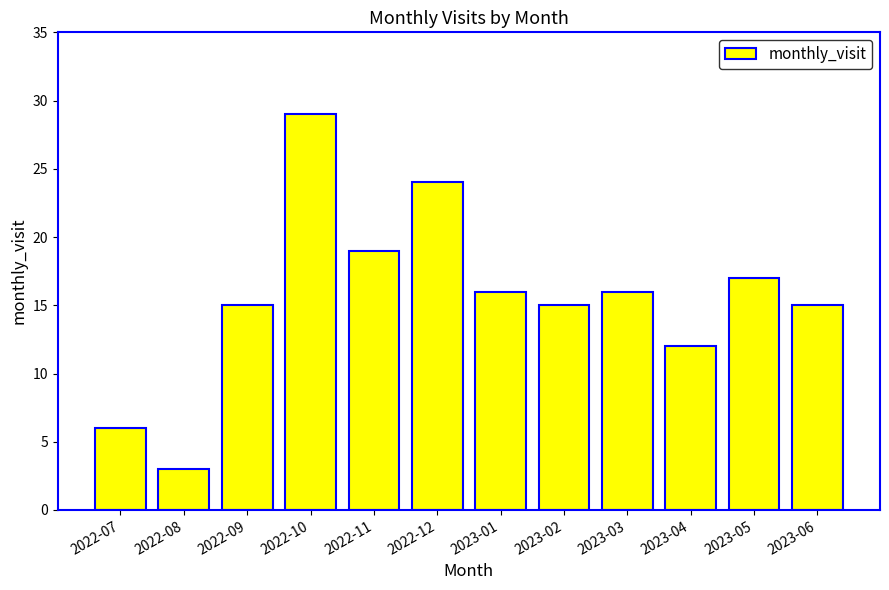

Between 2022-09 and 2022-10, which is larger?

2022-10